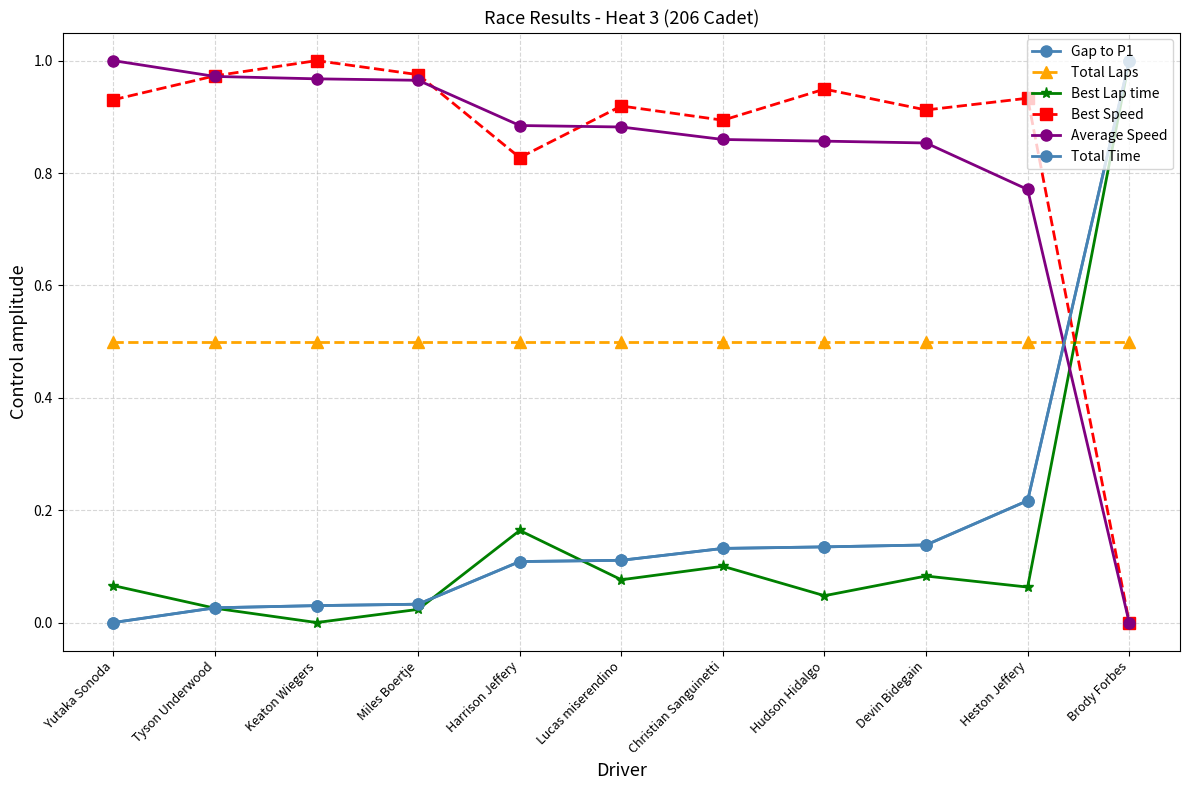

At which category is the sum across all series the highest?

Brody Forbes